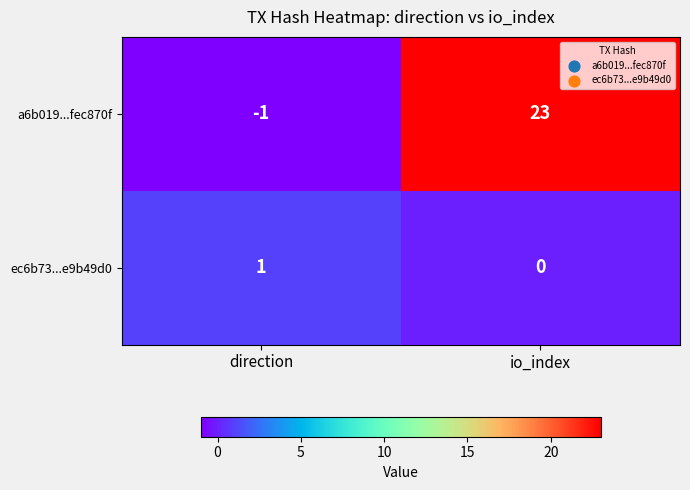

Which series has the largest range (max minus min)?

a6b019...fec870f